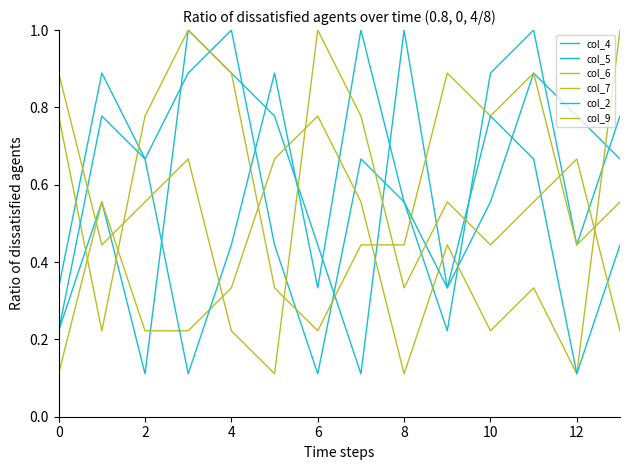

Where is col_9 nearest to the value 0?

10